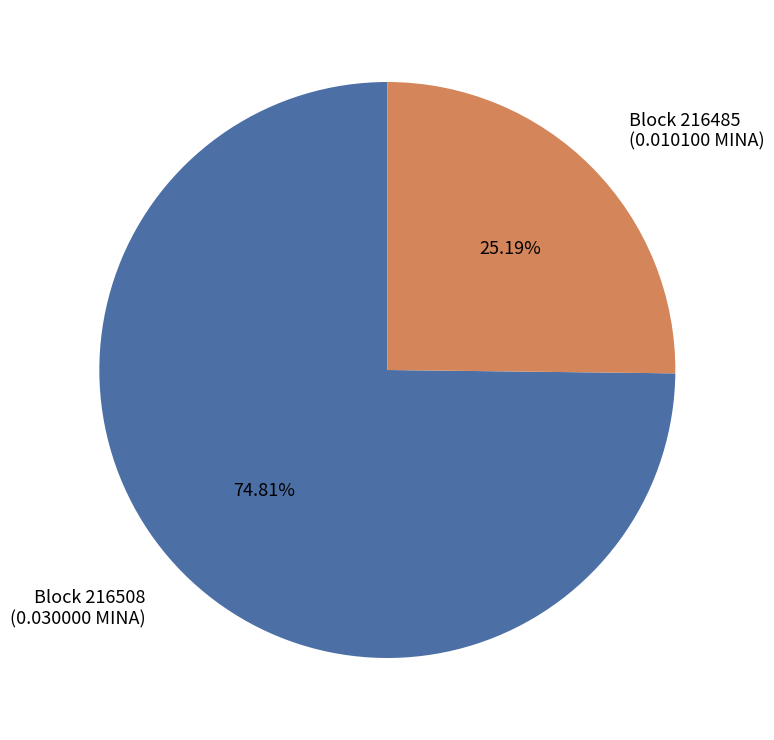

Does any single category account for the majority?

Yes